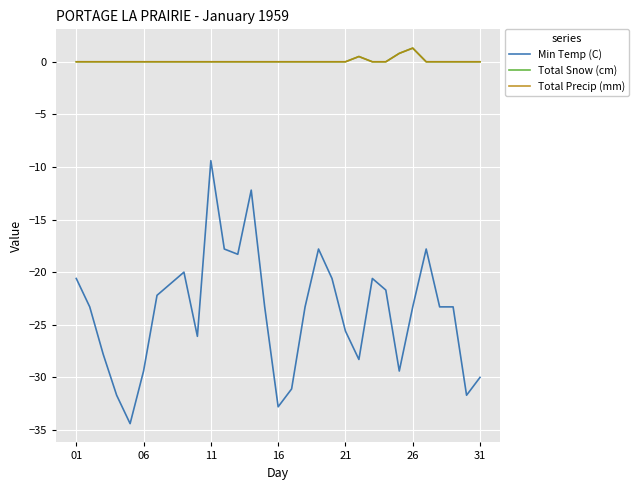

Is this an area chart (filled region under the line)?

No